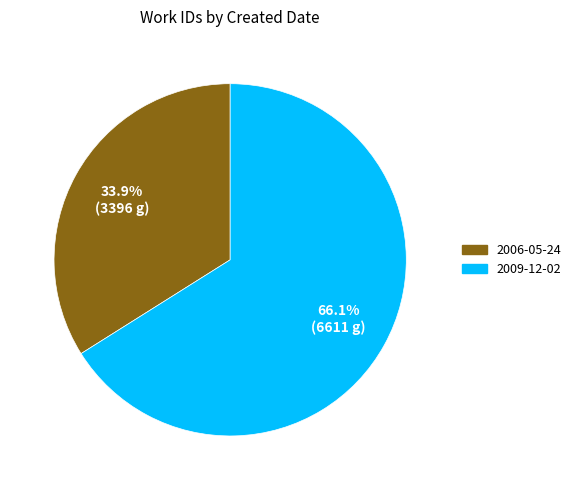

How many segments does this pie chart have?

2